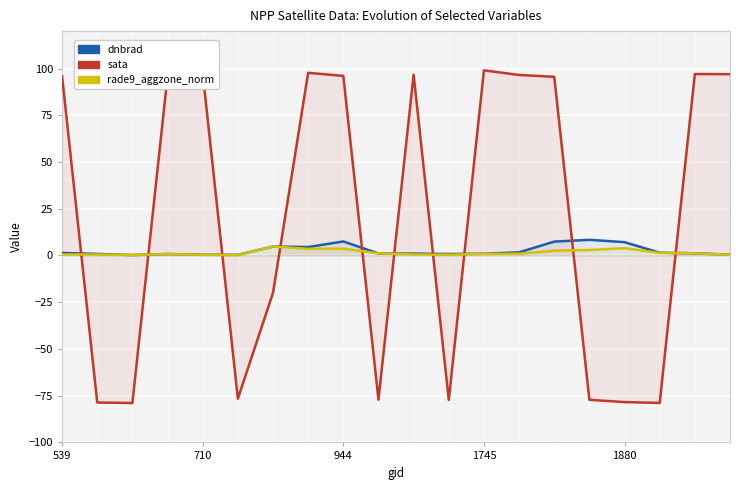

How many times do sata and rade9_aggzone_norm cross each other?

10